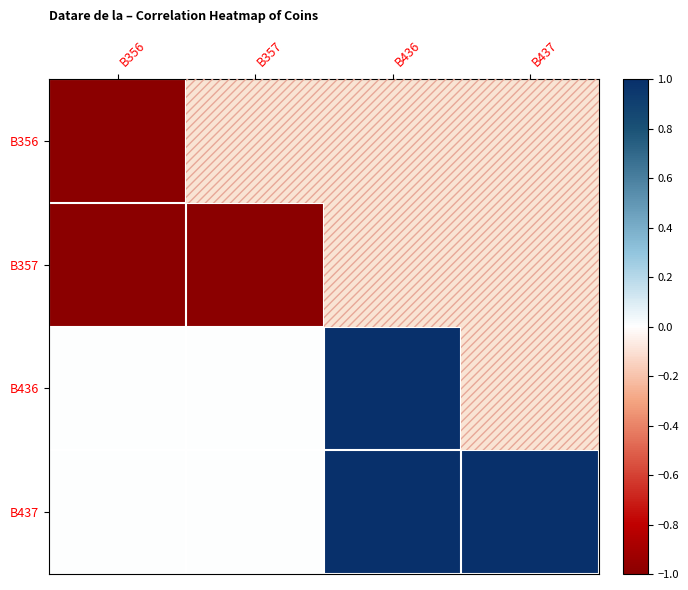

Reading left to right, what are all the values shown in this chart?

B356: B356=-1	B357=-1	B436=0	B437=0
B357: B356=-1	B357=-1	B436=0	B437=0
B436: B356=0	B357=0	B436=1	B437=1
B437: B356=0	B357=0	B436=1	B437=1